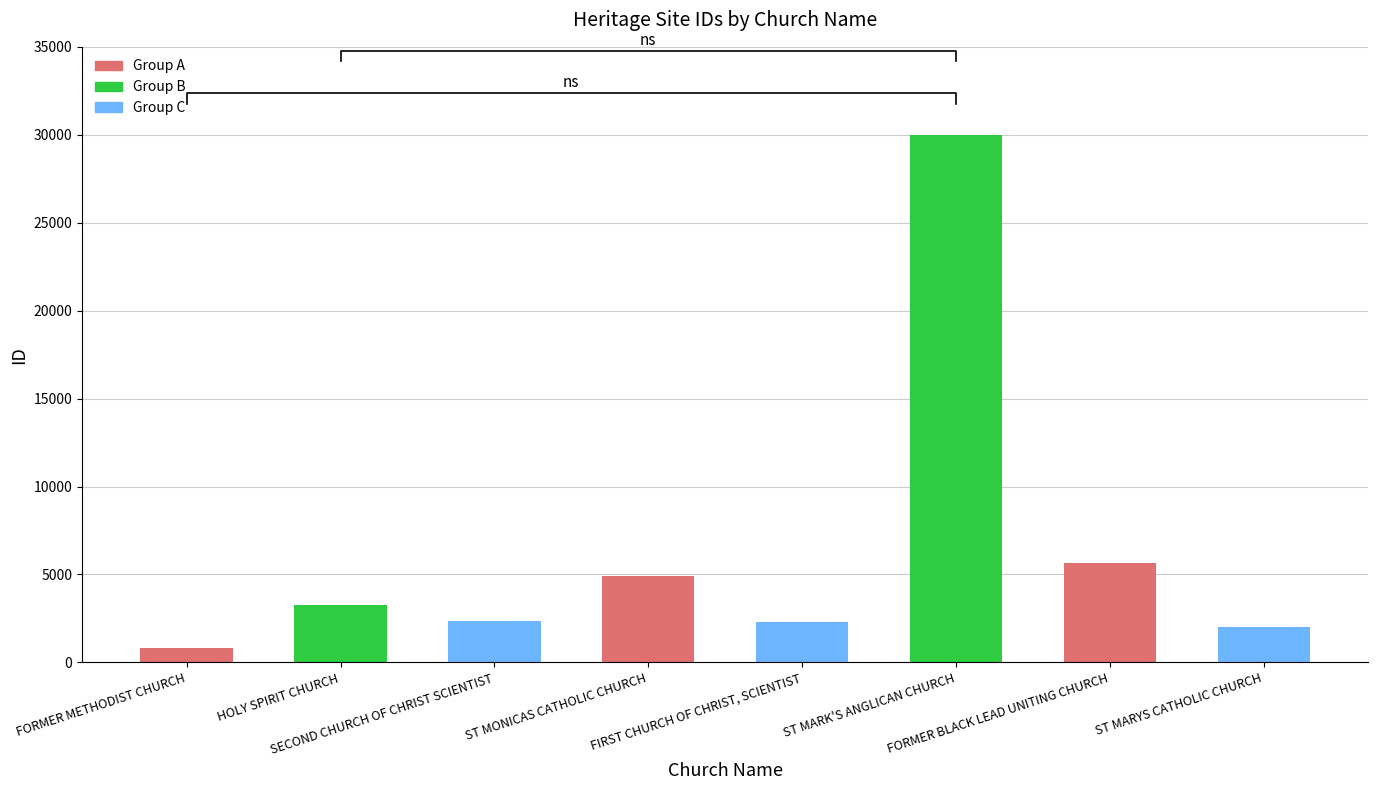

What is the smallest value displayed?

844